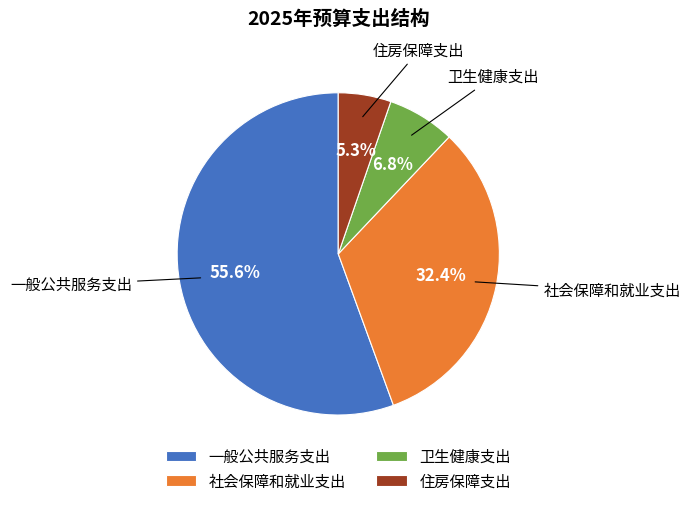

What is the ratio of the value at 住房保障支出 to the value at 社会保障和就业支出?

0.2